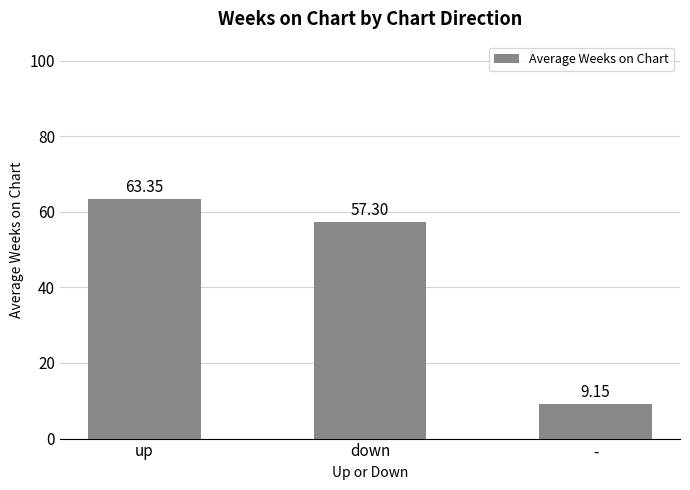

True or false: the data shows 4.7 at -.

False